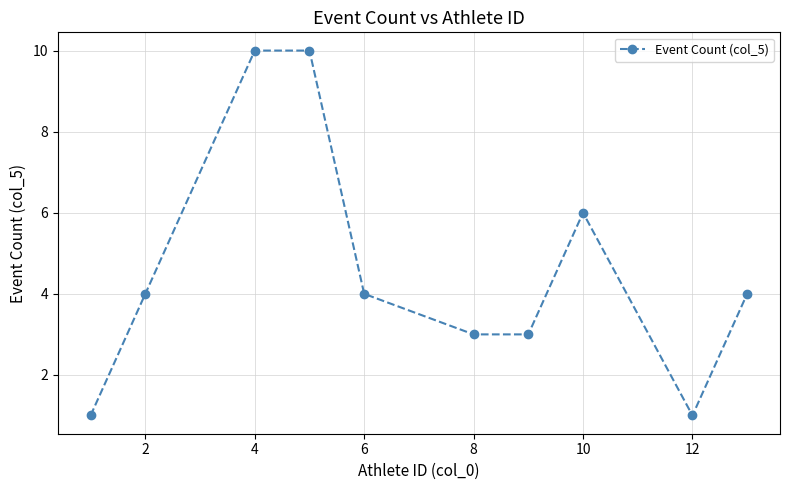

What is the difference between the maximum and minimum values?

9